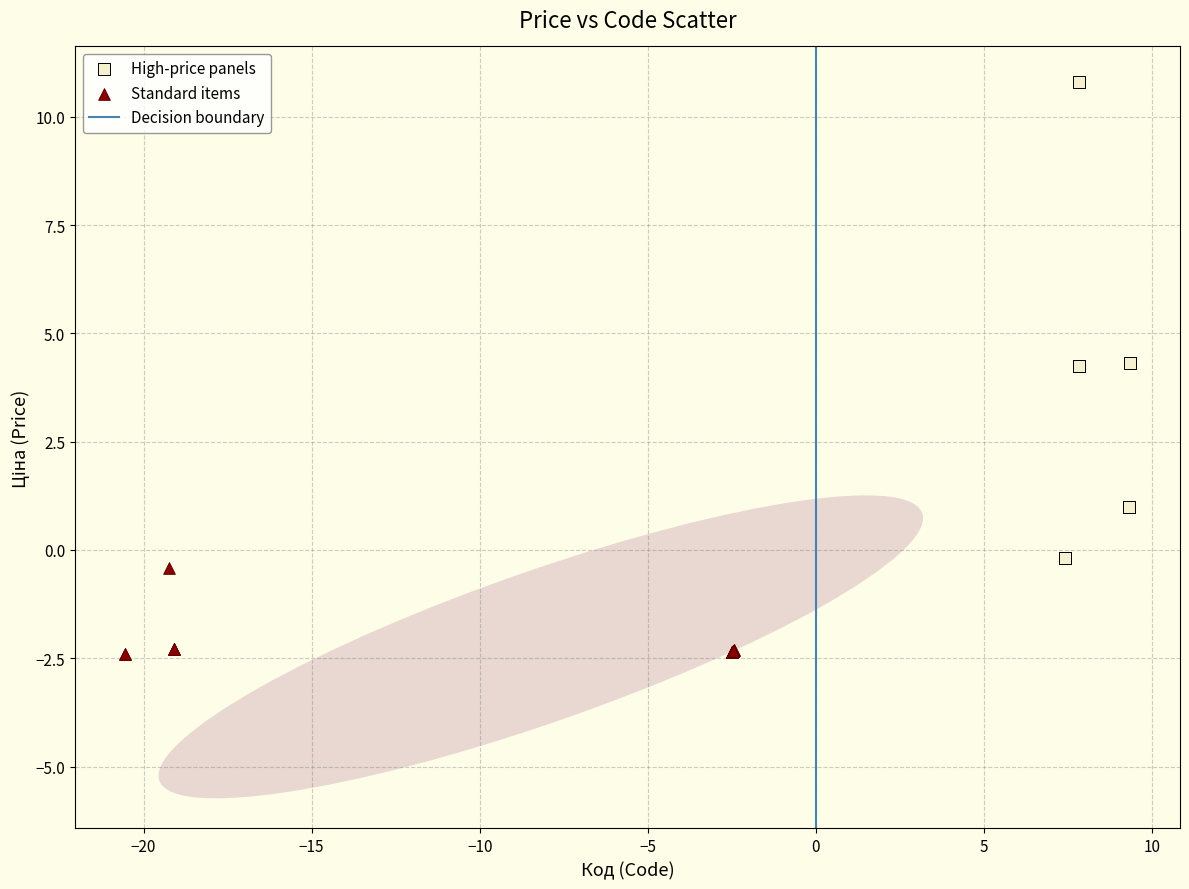

Which series contains the lowest Y value?

Standard items